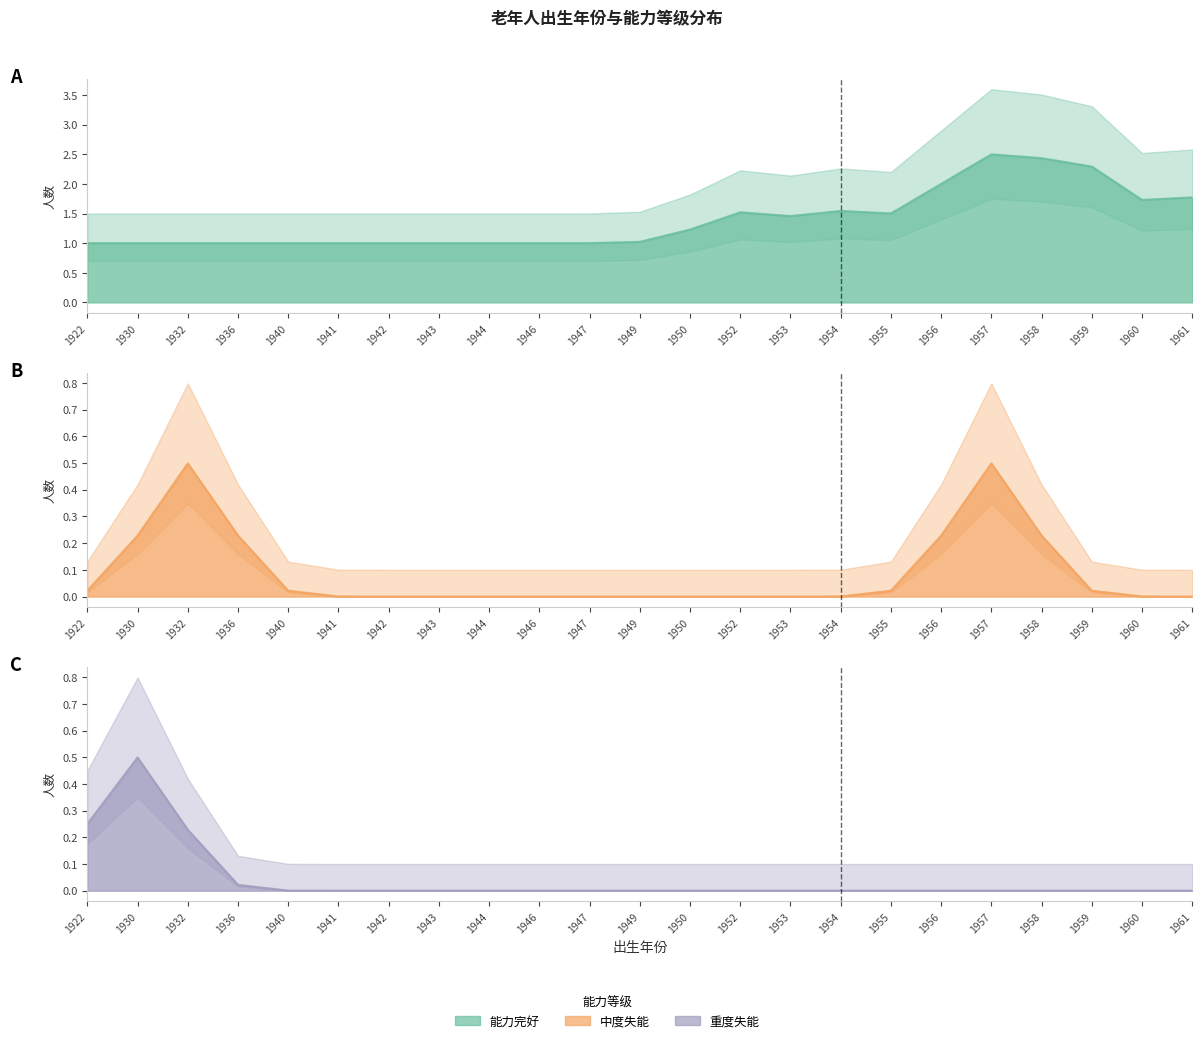

At which category does 中度失能 reach its first local peak?

1932